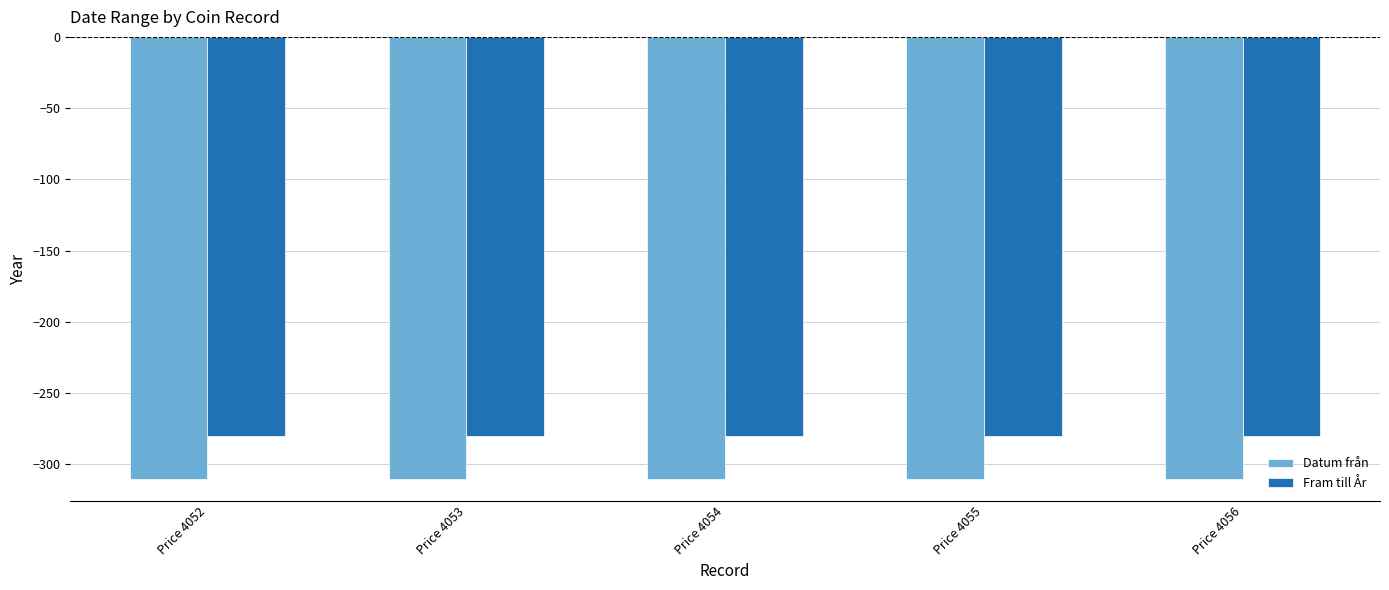

Is the value of Fram till År at Price 4053 greater than the value of Datum från at Price 4056?

Yes